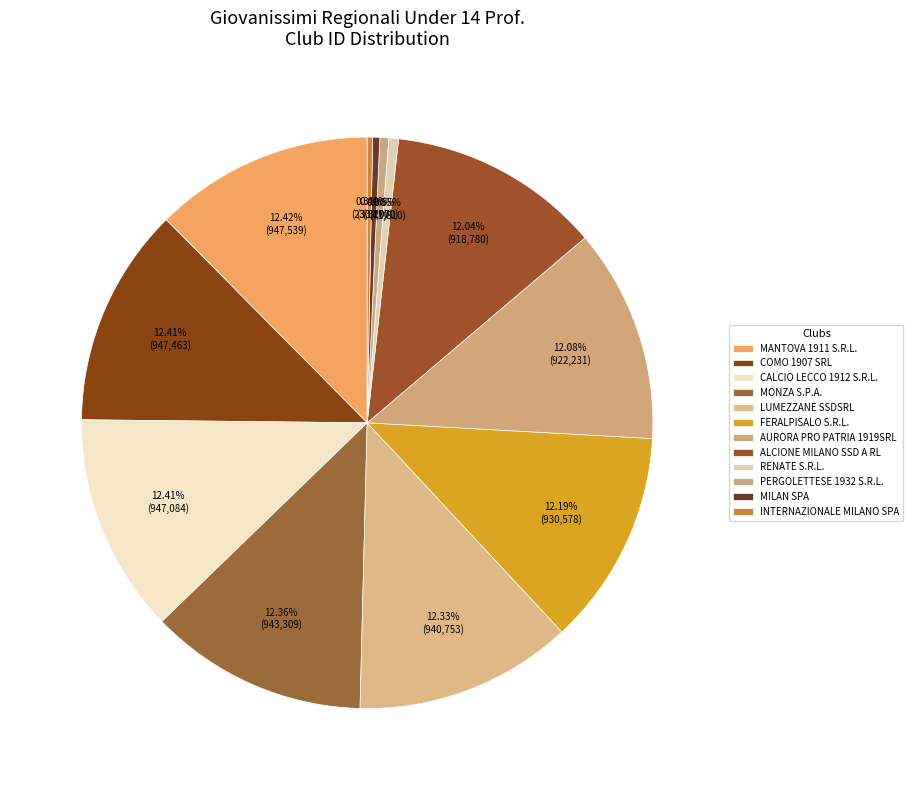

Which has a higher value, MONZA S.P.A. or LUMEZZANE SSDSRL?

MONZA S.P.A.